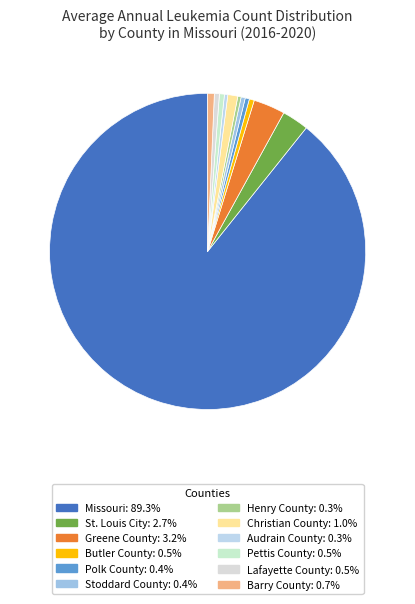

To the nearest percent, what is the difference between the largest and smallest slice percentages?

89%